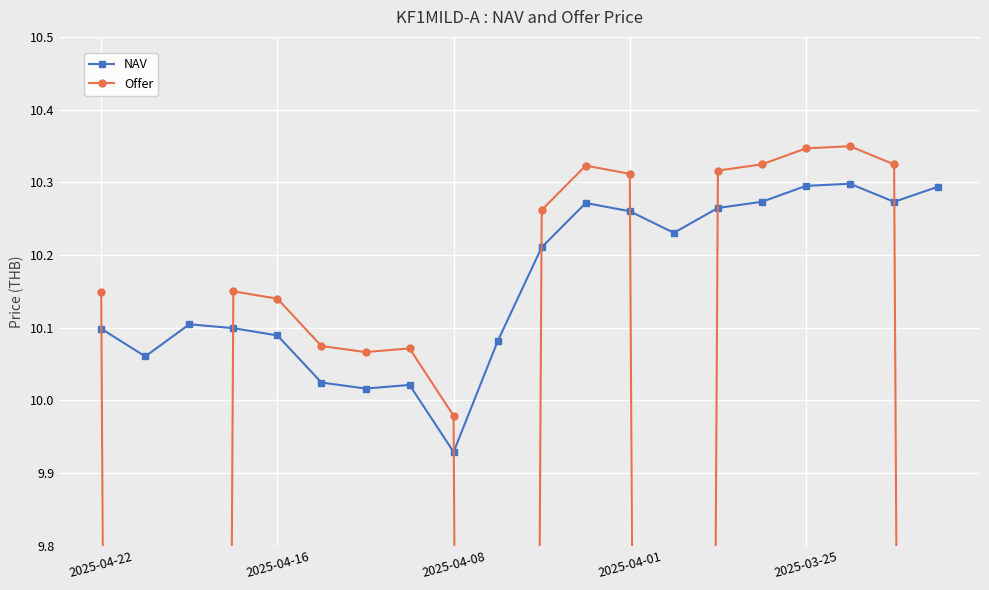

What is the sum of all Offer values?

153.2